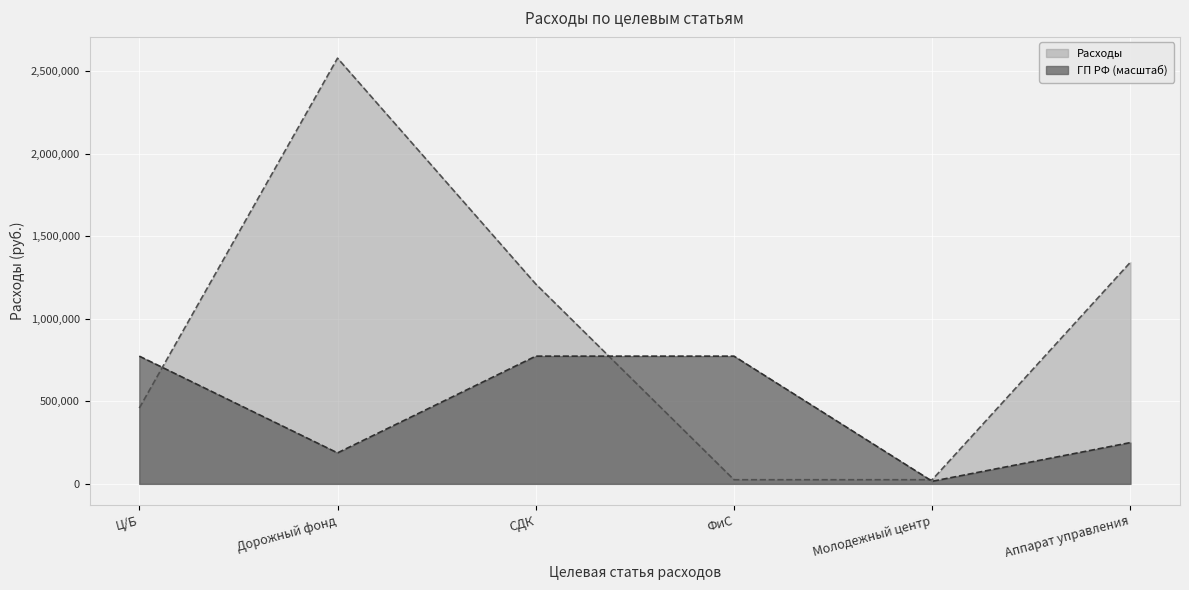

Reading right to left, transcribe all the data shown in this chart.

Расходы: Аппарат управления=1342876.0	Молодежный центр=25000.0	ФиС=25000.0	СДК=1210656.0	Дорожный фонд=2579000.0	Ц/Б=458990.3
ГП РФ: Аппарат управления=250084.8	Молодежный центр=15630.3	ФиС=773700.0	СДК=773700.0	Дорожный фонд=187563.6	Ц/Б=773700.0